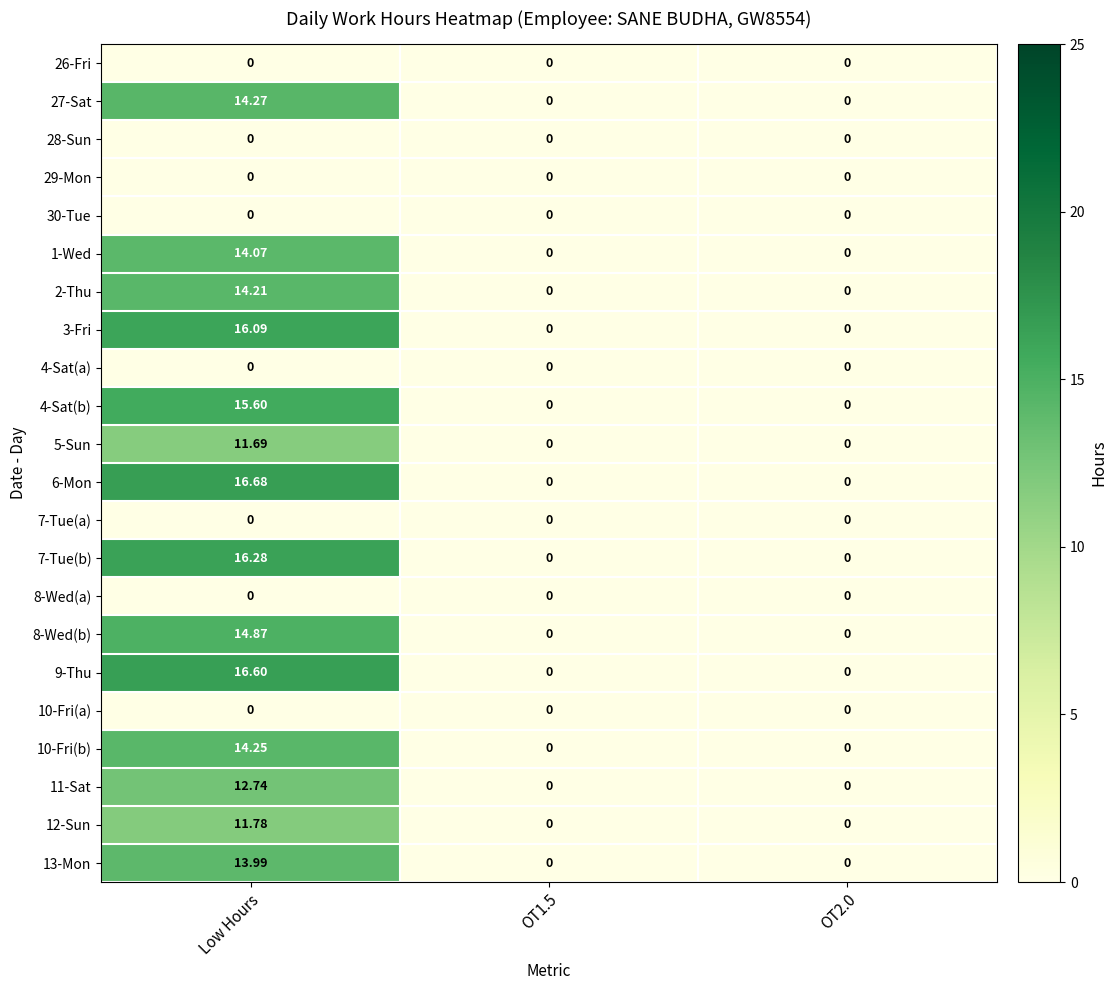

Is the value of 26-Fri at OT1.5 greater than the value of 10-Fri(b) at Low Hours?

No